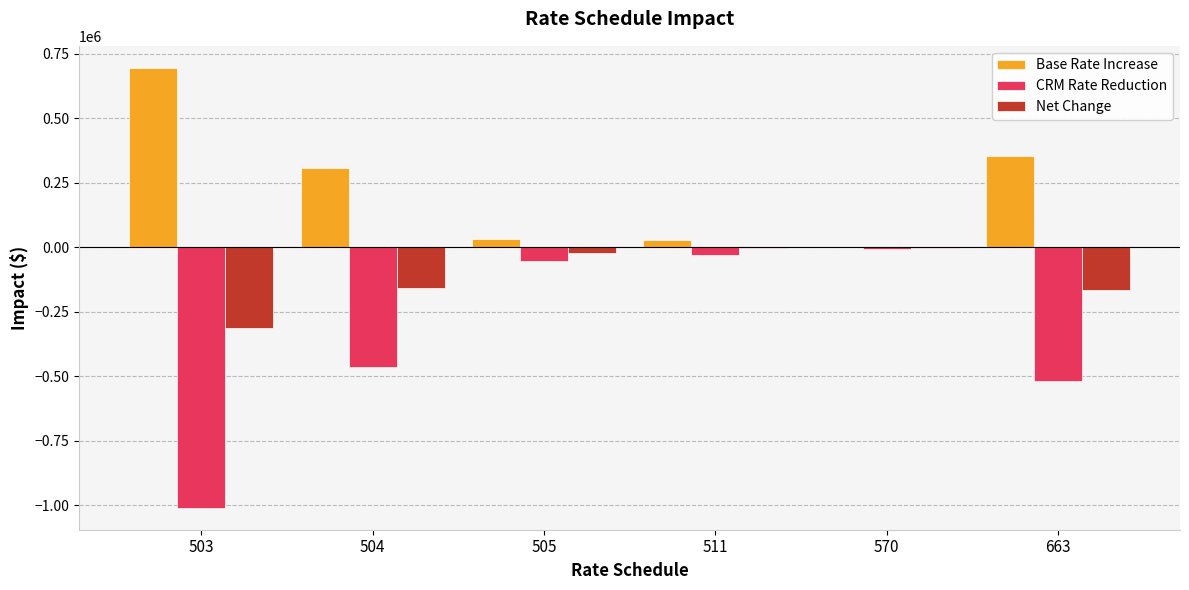

What are all the series names shown in the legend?

Base Rate Increase, CRM Rate Reduction, Net Change